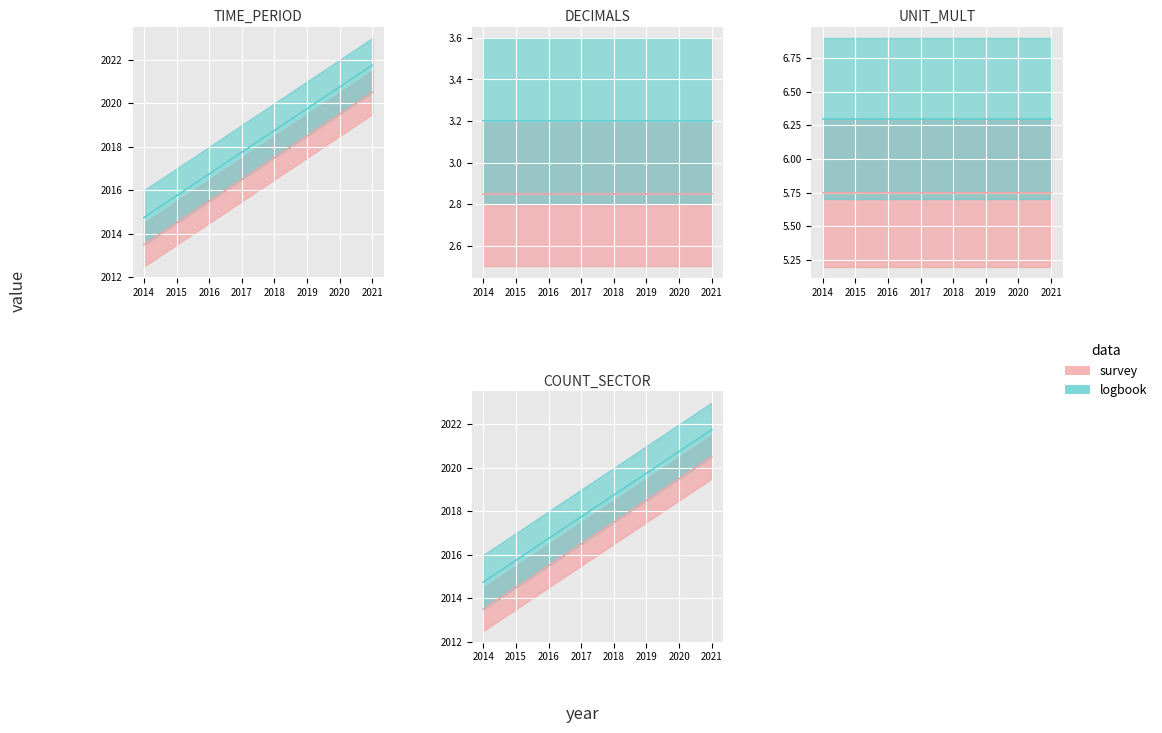

True or false: UNIT_MULT has a value of 6 at 2019.

True